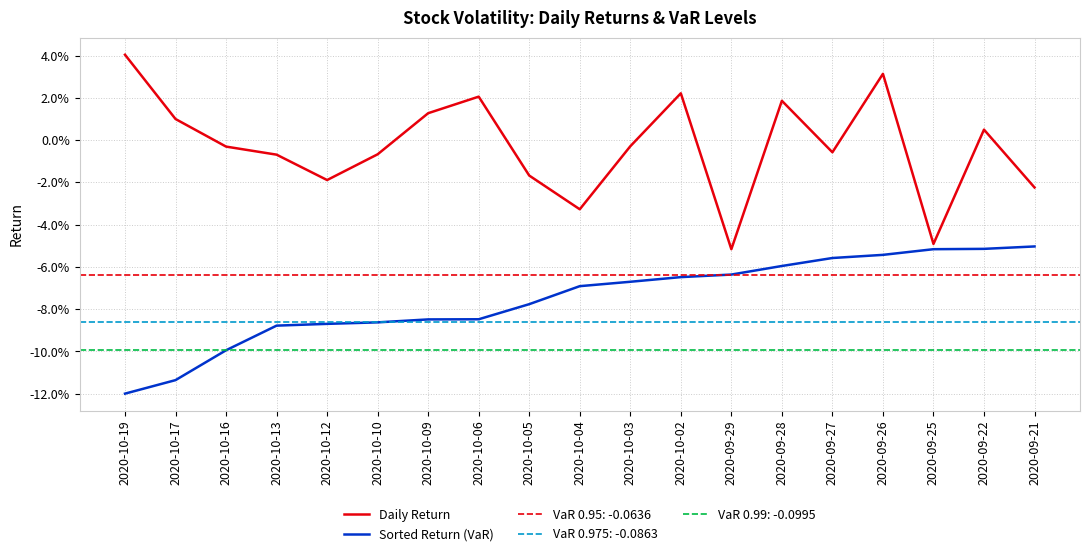

How many data points does each series have?

19